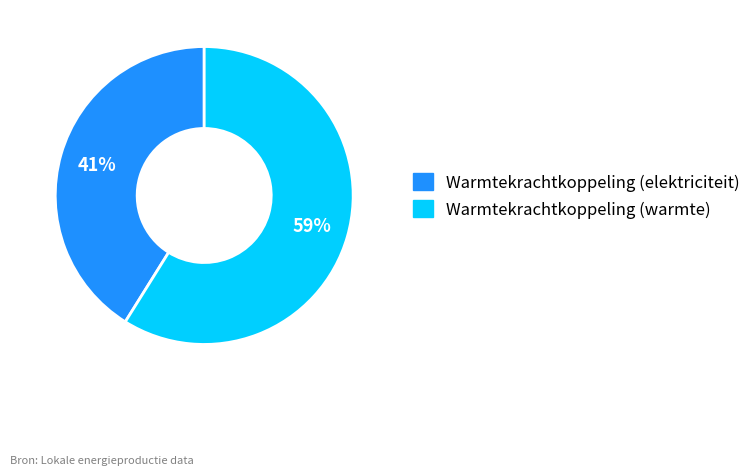

Is there any slice that represents more than half of the pie?

Yes